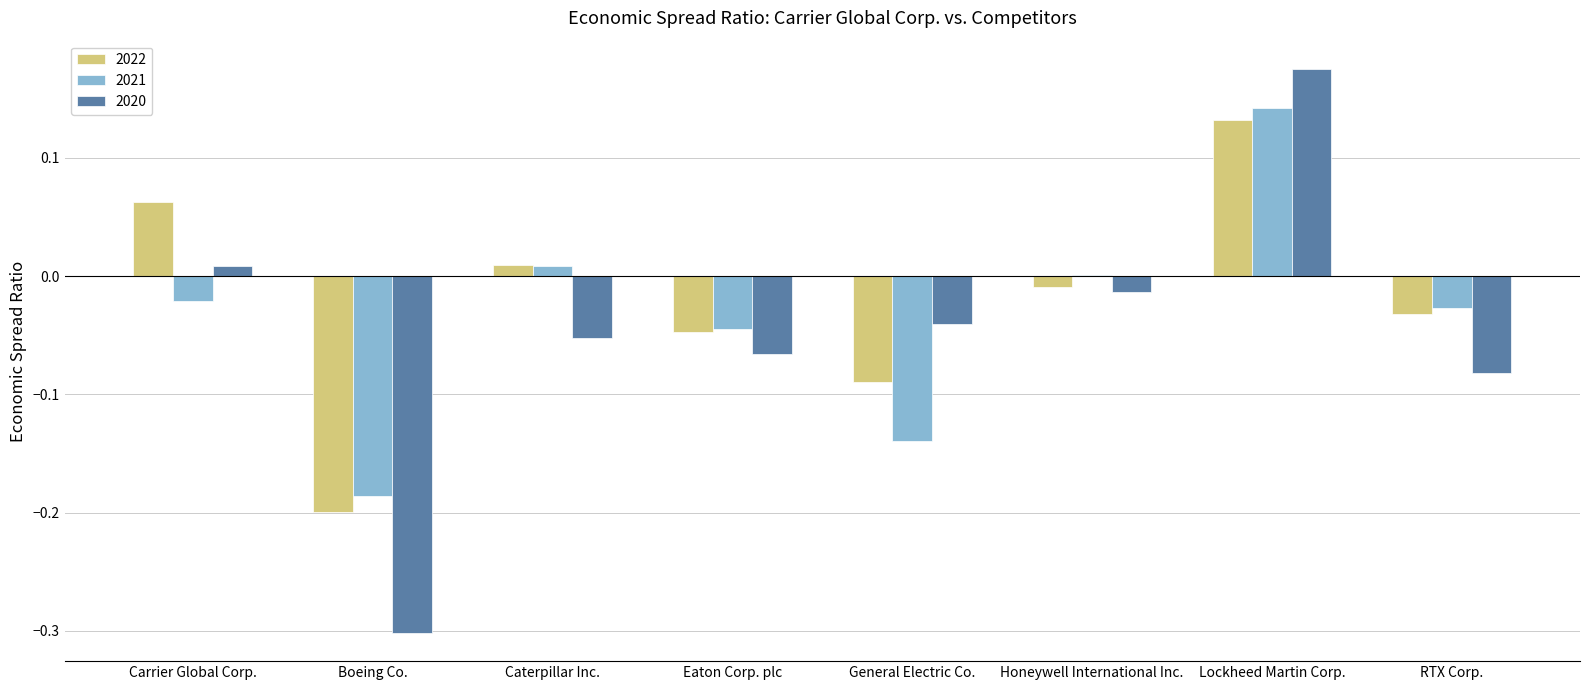

Is the value of 2022 at Boeing Co. greater than the value of 2021 at Lockheed Martin Corp.?

No